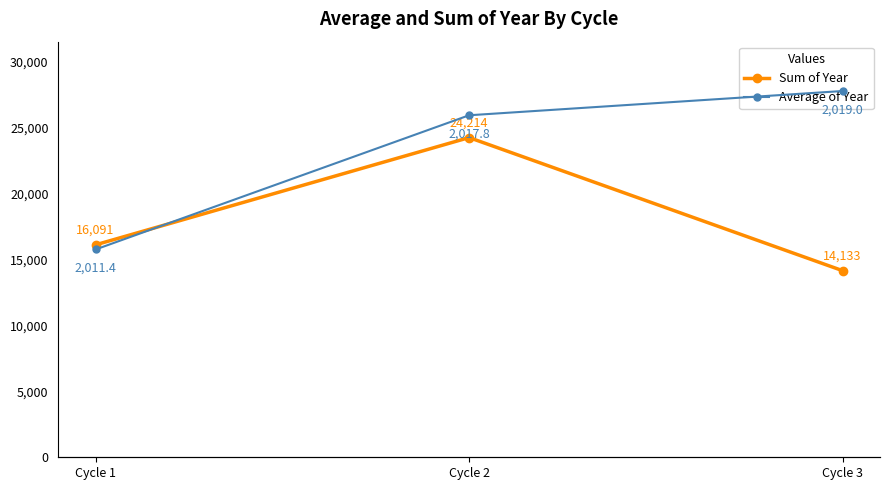

At how many categories does at least one series exceed 2706?

3